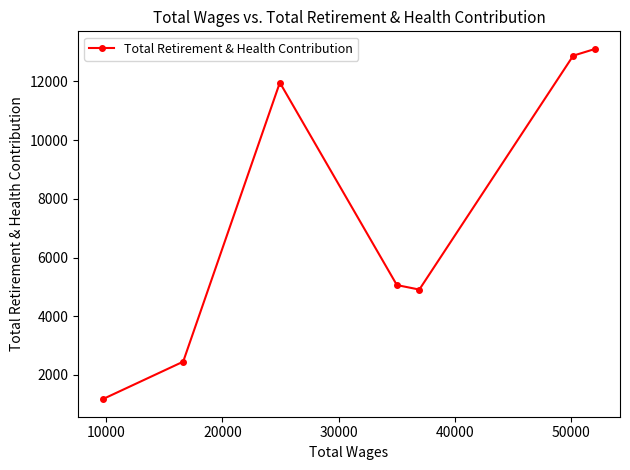

What is the value of the 3rd point from the left?

11962